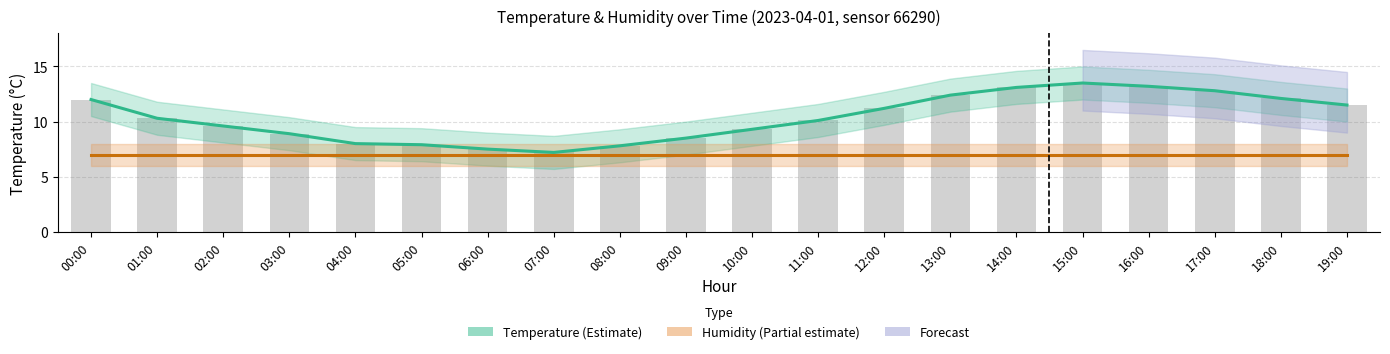

What is the highest value of the Temperature estimate series?

13.5